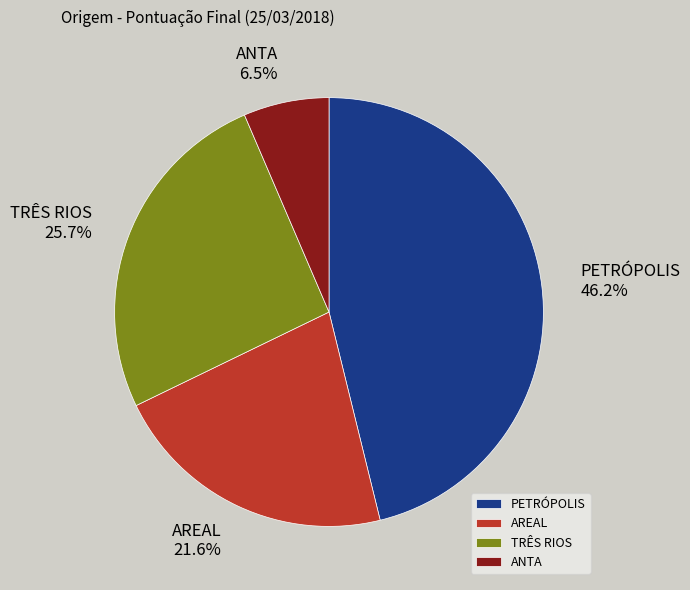

Approximately how many times larger is the value at AREAL compared to TRÊS RIOS?

0.8